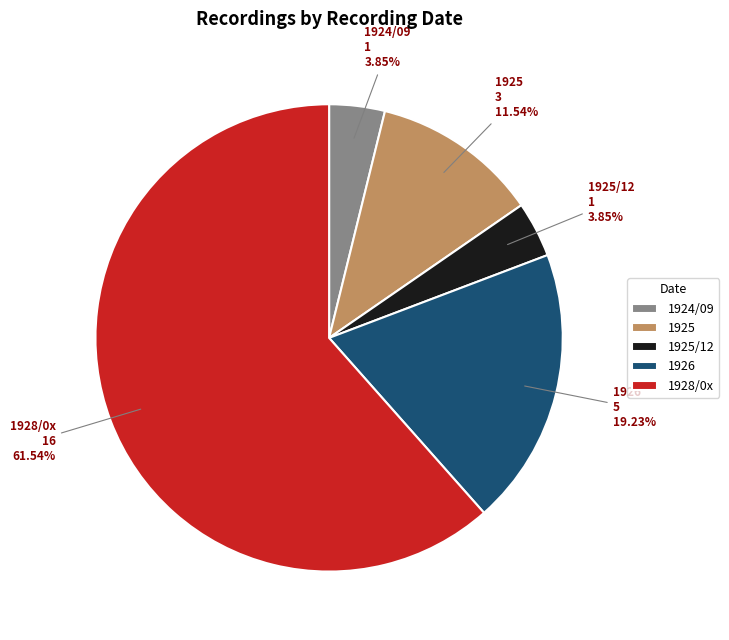

Count the number of slices in the pie.

5